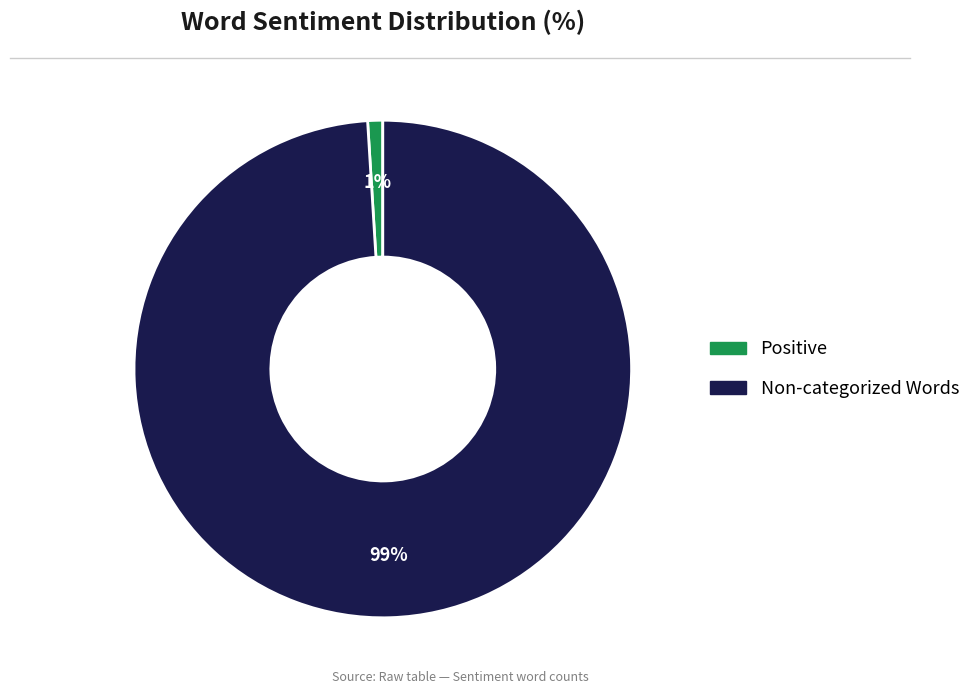

To the nearest percent, what is the average slice percentage?

50%